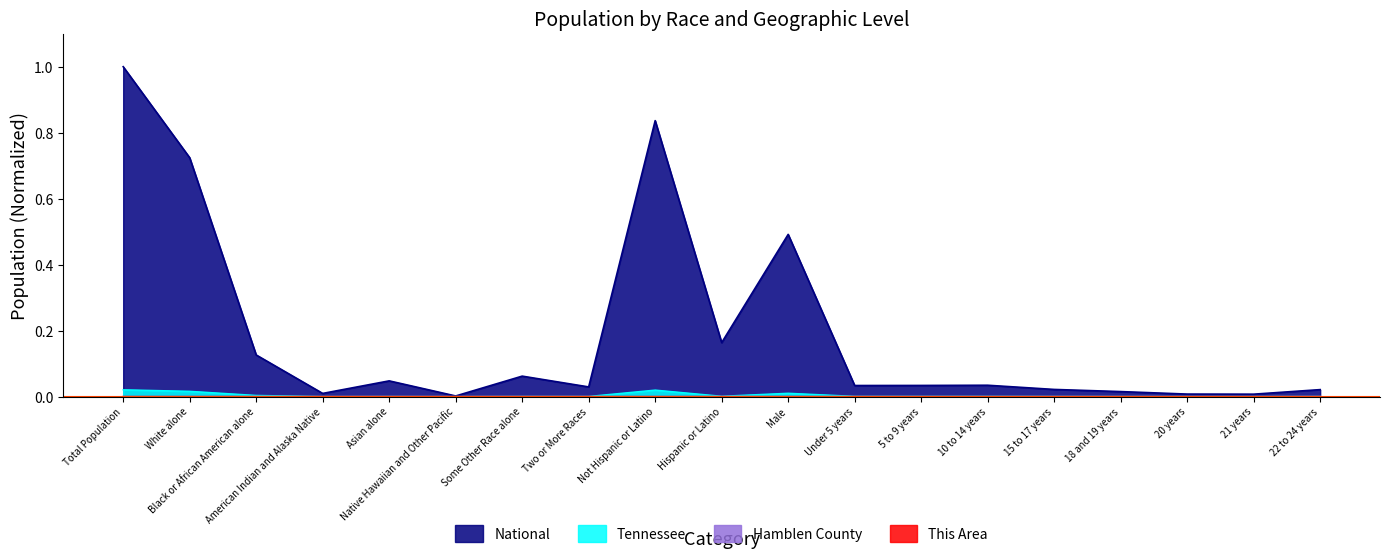

What is the label of the 13th point from the right?

Some Other Race alone